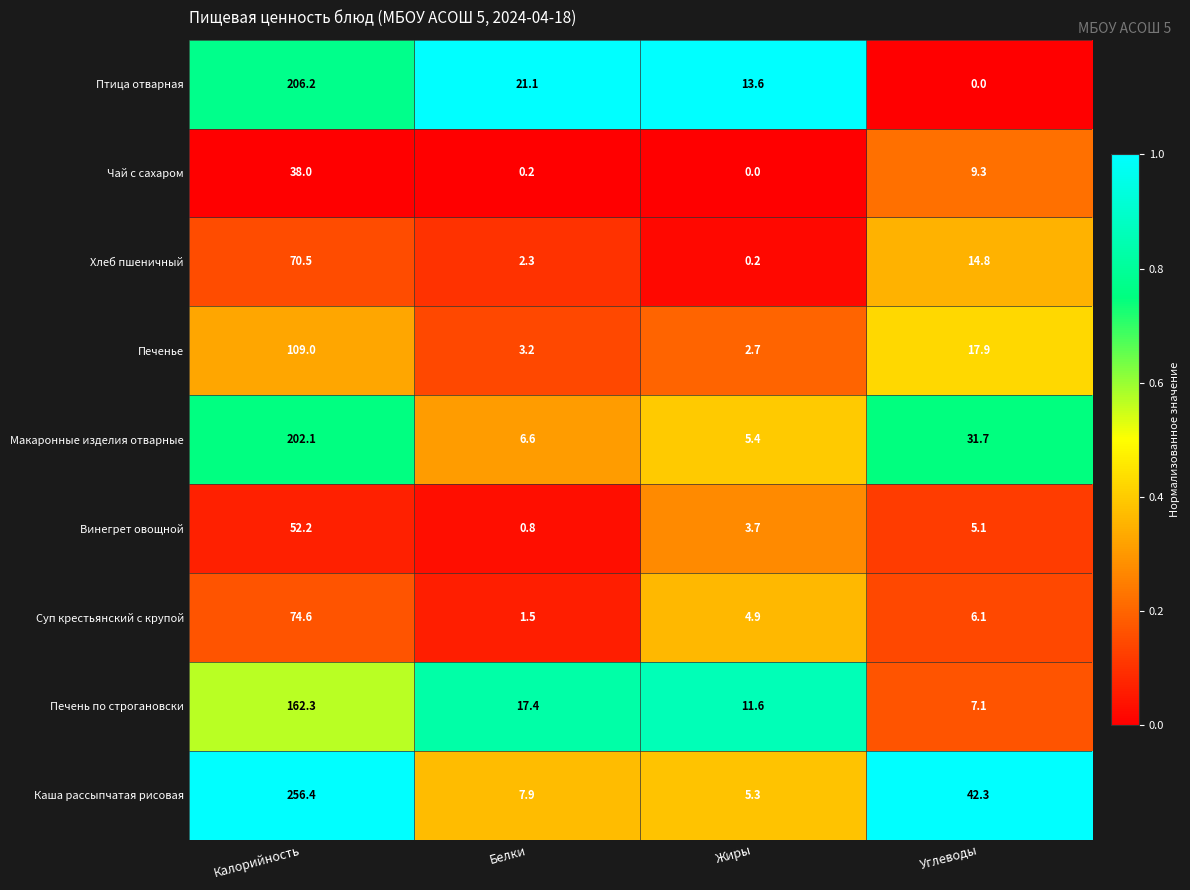

At how many categories does at least one series exceed 0?

4